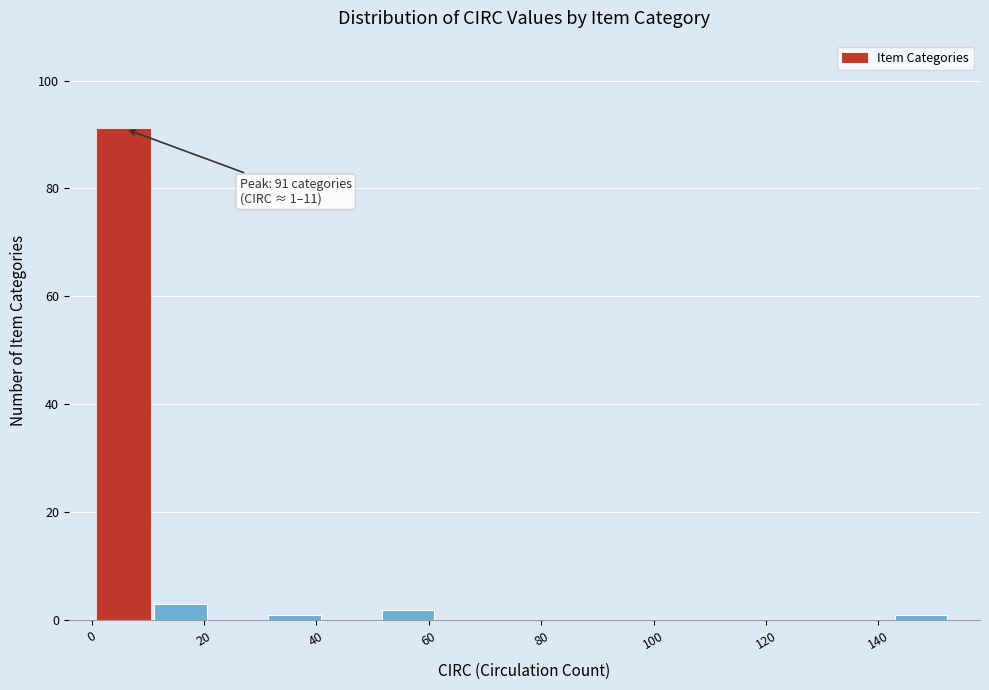

Over which range of the x-axis is the bar tallest?

2 to 12